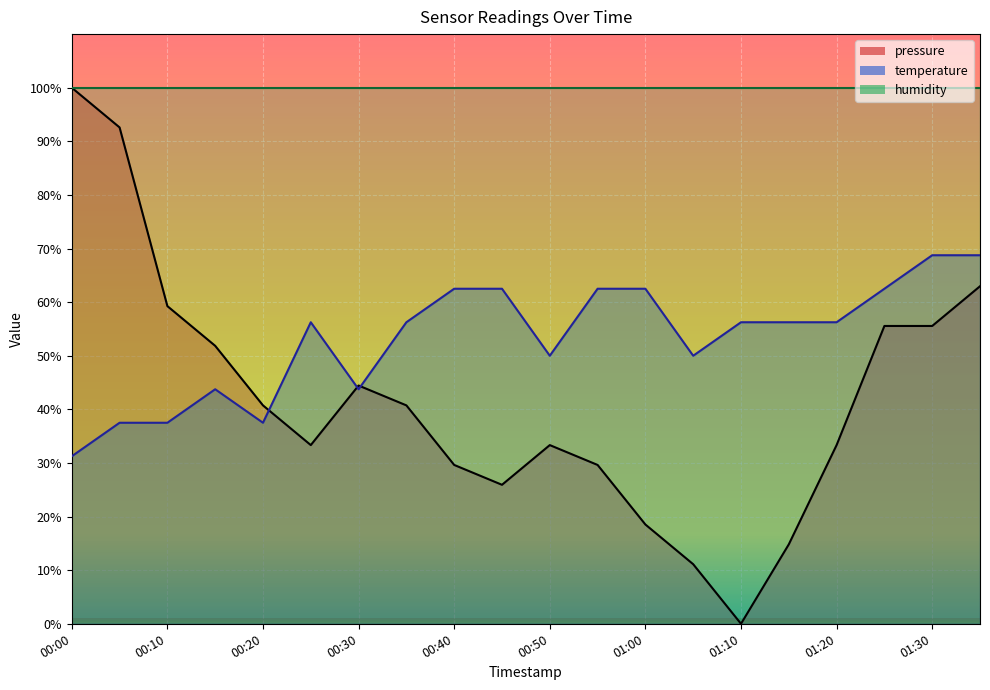

What is the difference between the maximum and second lowest values in the pressure series?

88.9